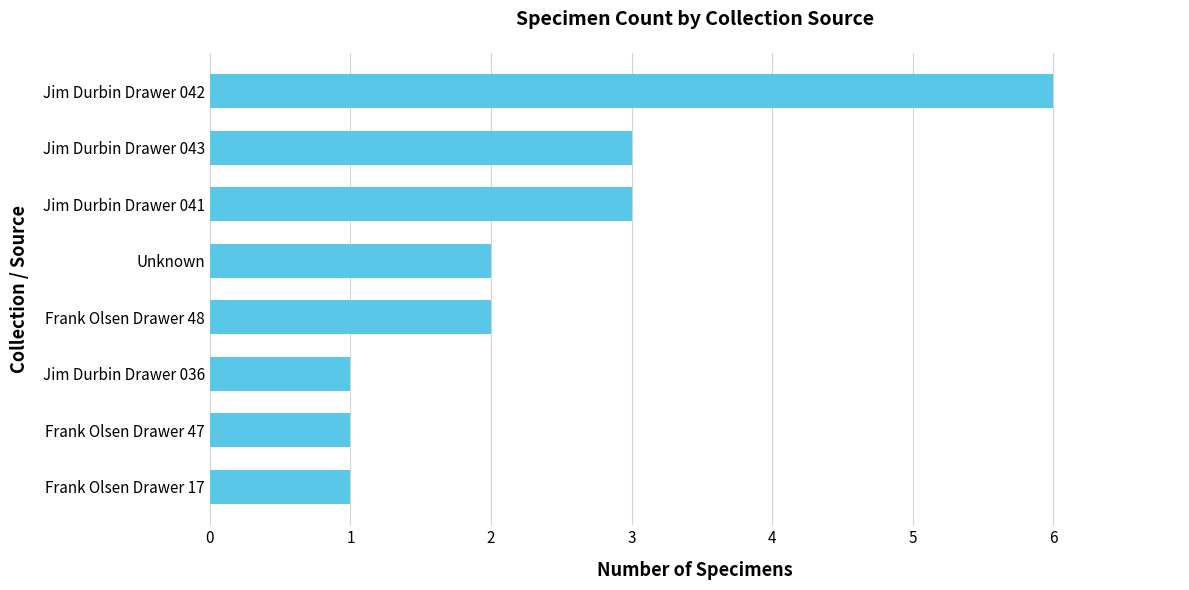

What is the approximate value at Jim Durbin Drawer 042?

6